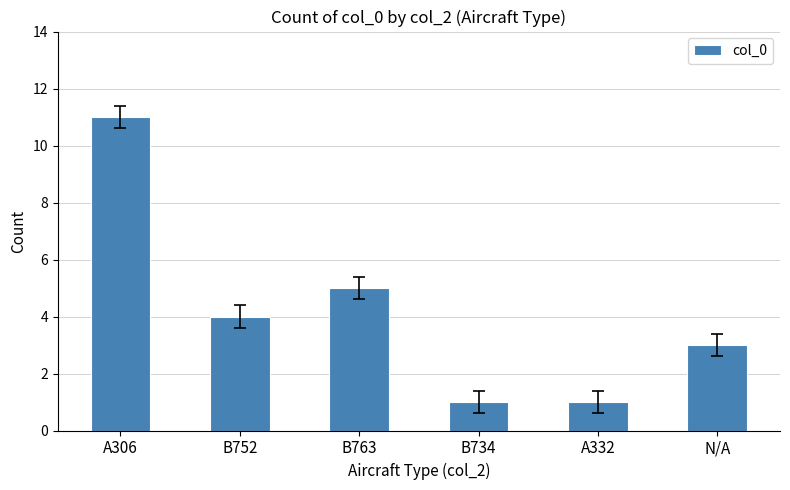

Reading left to right, extract all data points from this chart.

A306=11	B752=4	B763=5	B734=1	A332=1	N/A=3